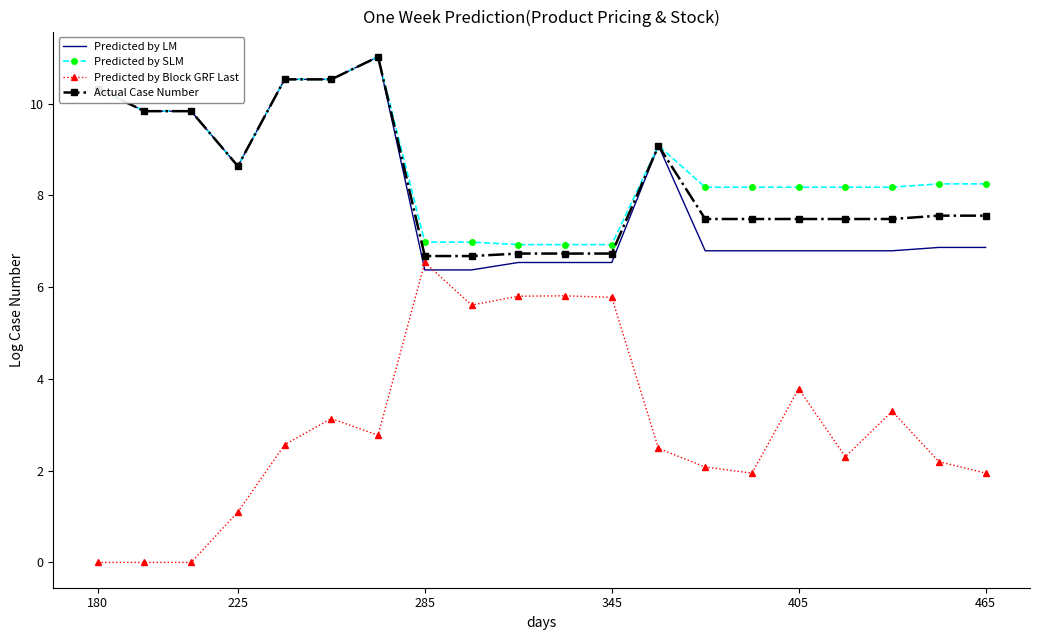

What is the difference between the maximum and minimum values in the Predicted by LM series?

4.6